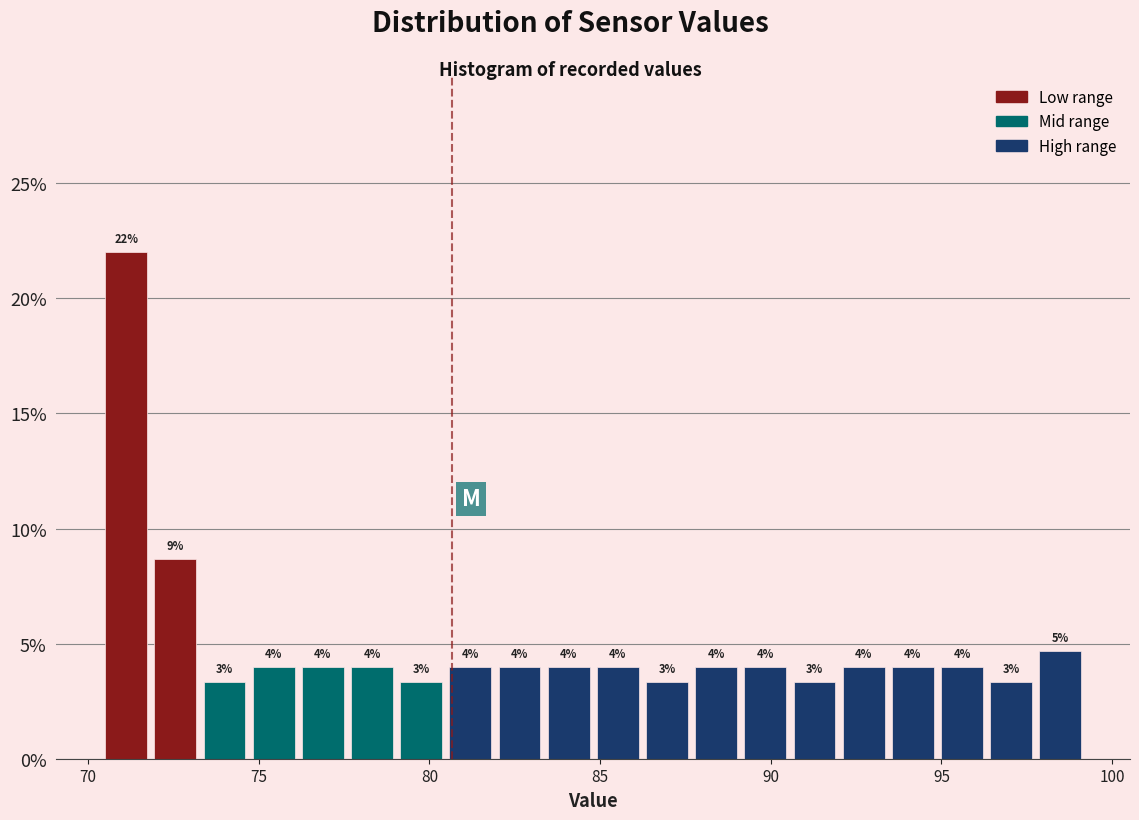

Read against the x-axis, roughly where is the centre of the tallest bar?

71.0